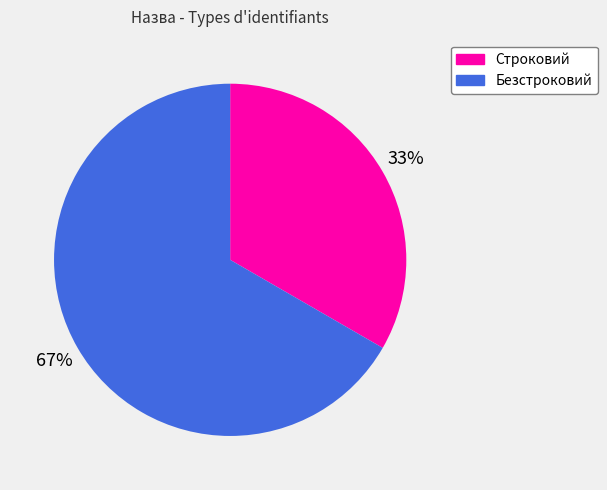

Is there a majority slice in this chart?

Yes